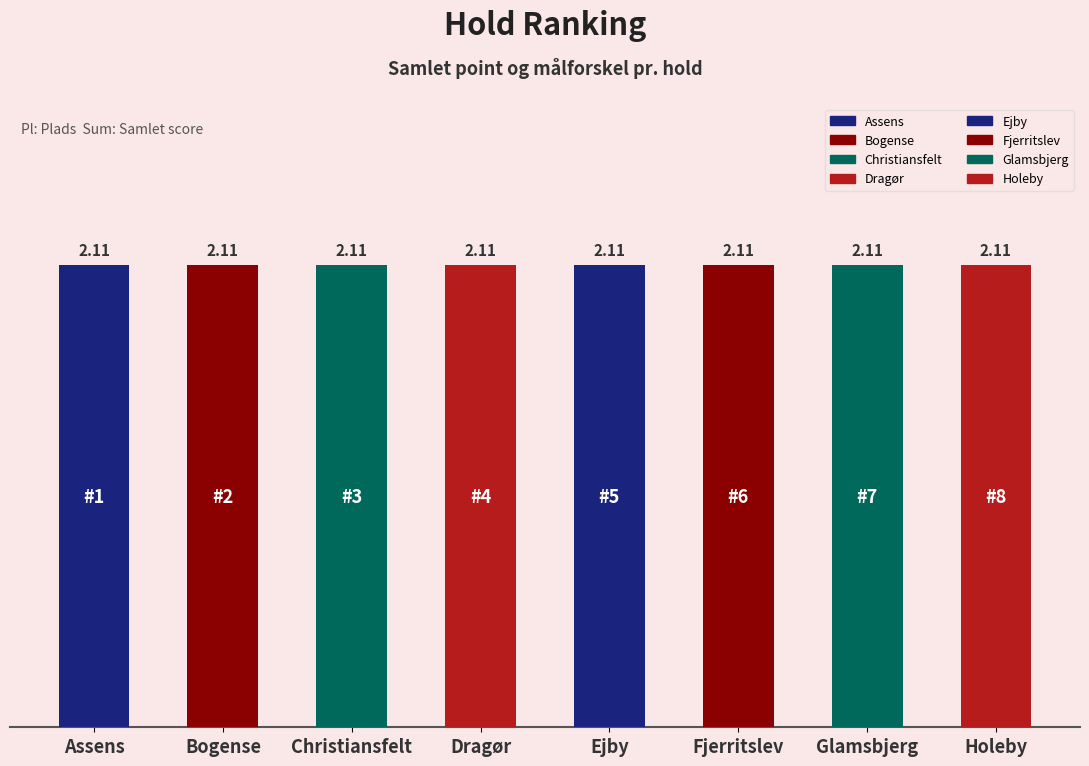

What is the label of the 7th bar from the left?

Glamsbjerg